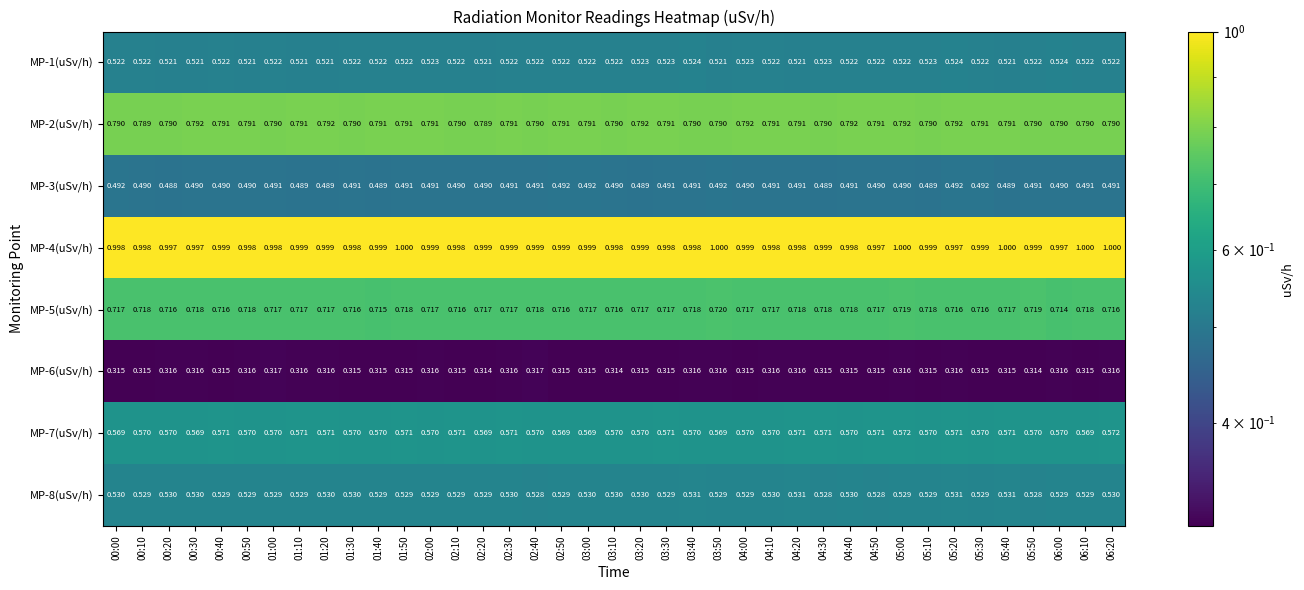

Is the value of MP-8(uSv/h) at 05:40 greater than the value of MP-3(uSv/h) at 06:10?

Yes